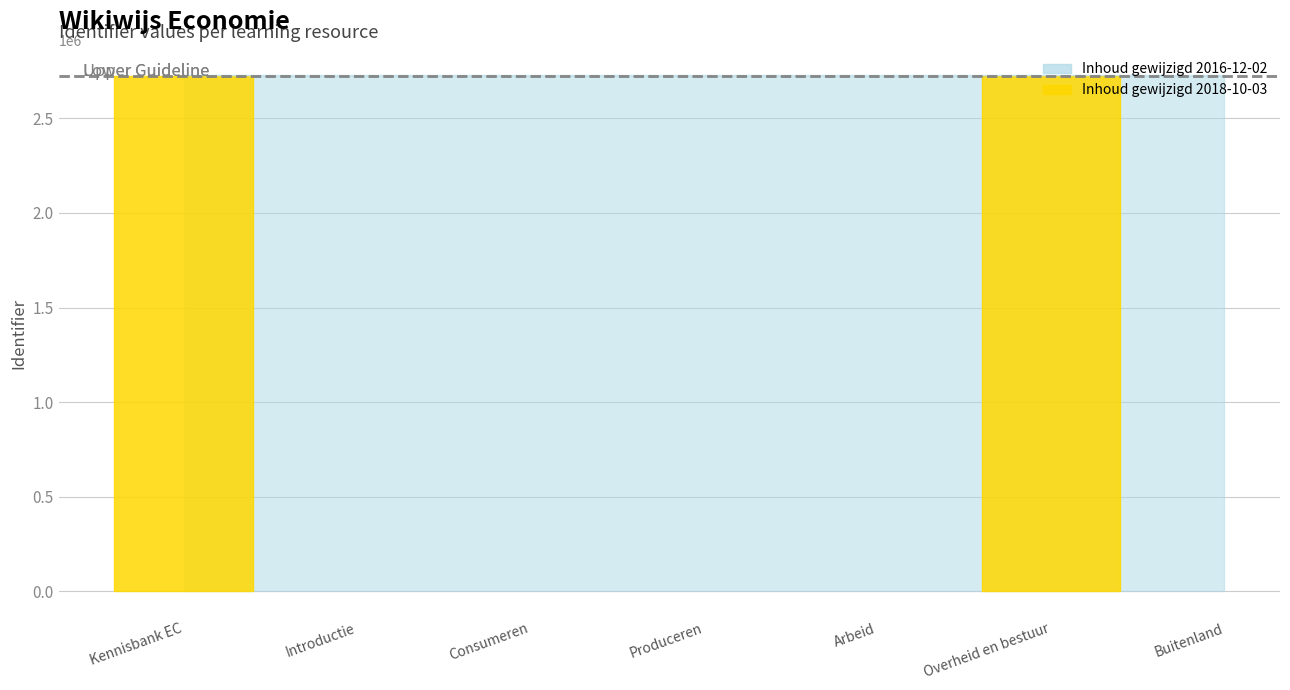

True or false: there are more than 1 points higher than both neighbors.

False